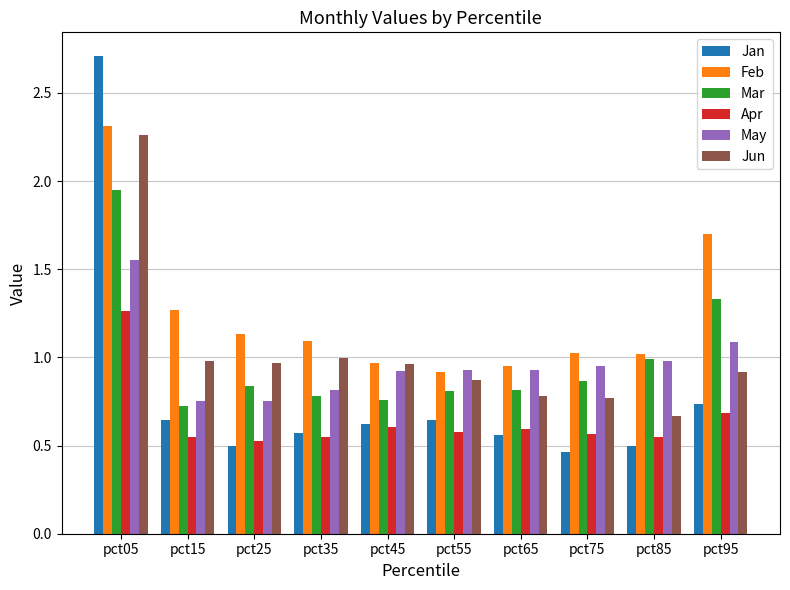

What is the difference between the maximum and minimum values in the Mar series?

1.2